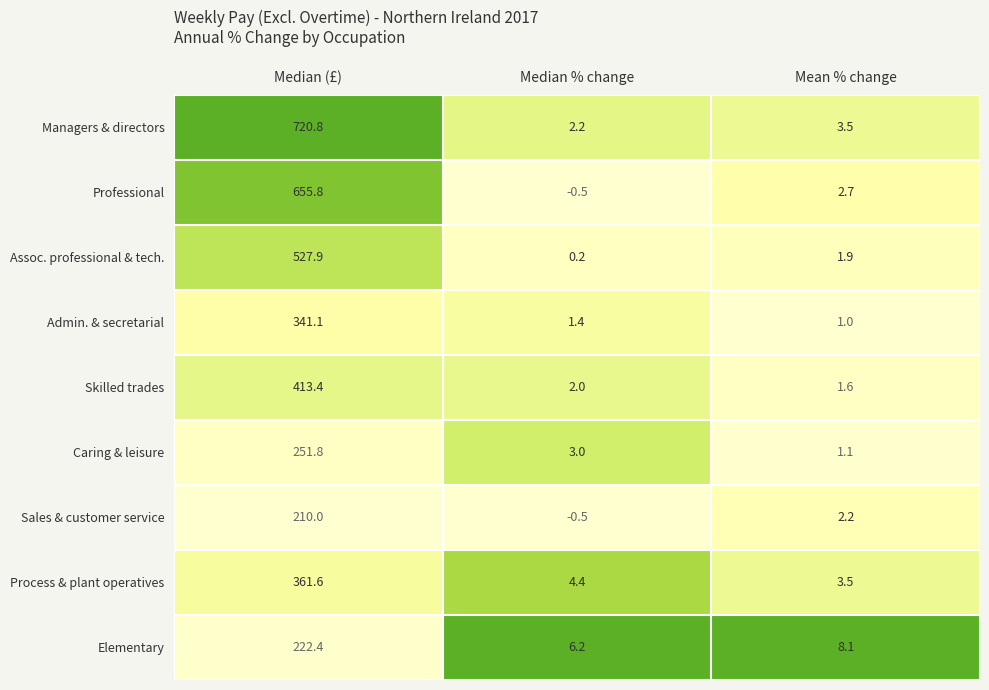

List the series in order of their peak value, highest first.

Managers & directors, Professional, Assoc. professional & tech., Skilled trades, Process & plant operatives, Admin. & secretarial, Caring & leisure, Elementary, Sales & customer service